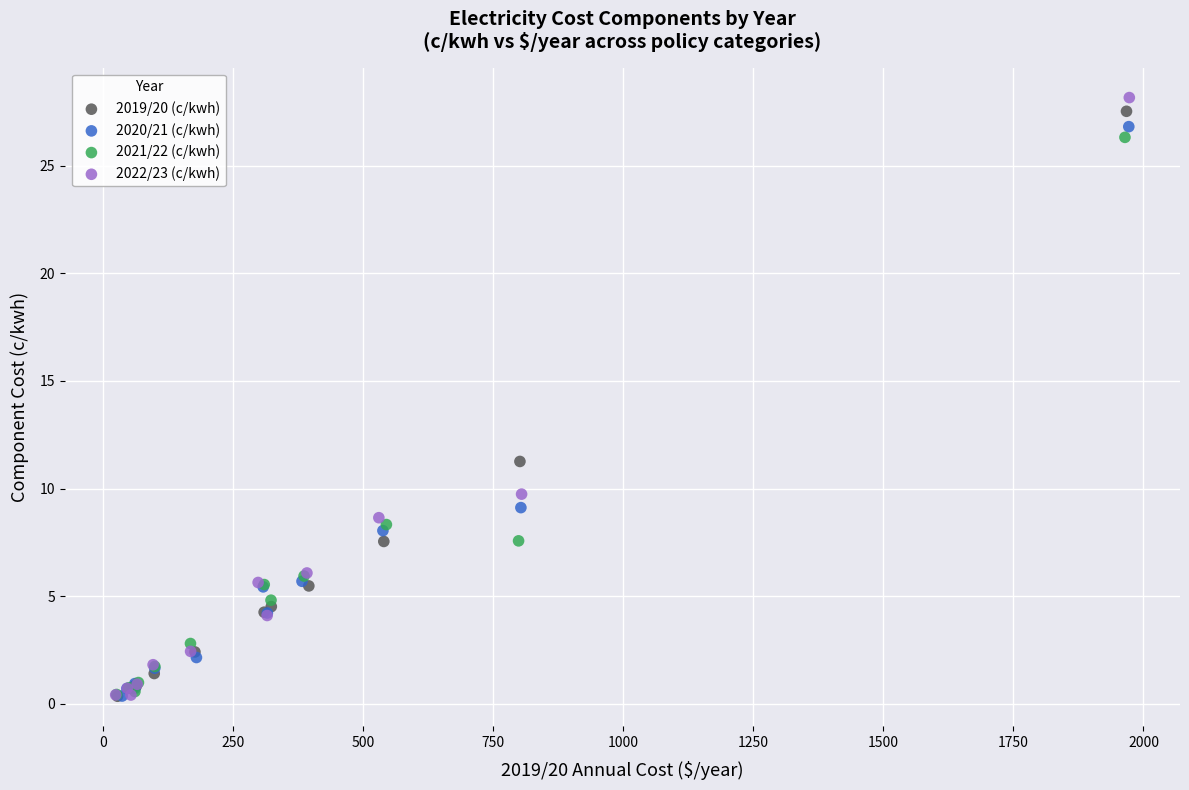

Which series contains the highest Y value?

2022/23 (c/kwh)